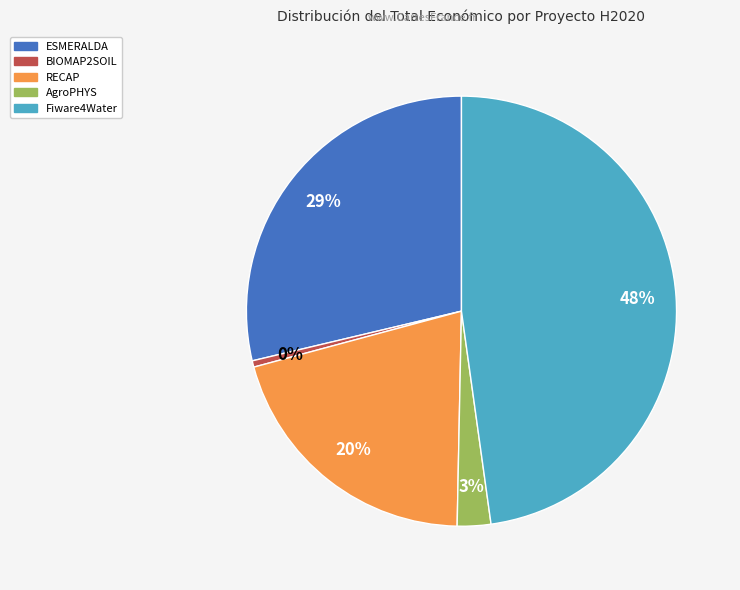

Is it true that AgroPHYS is 3% of the pie?

True